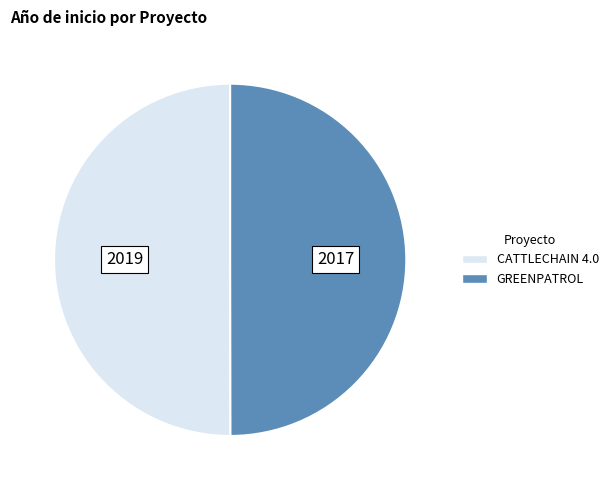

What is the ratio of the value at GREENPATROL to the value at CATTLECHAIN 4.0?

1.0